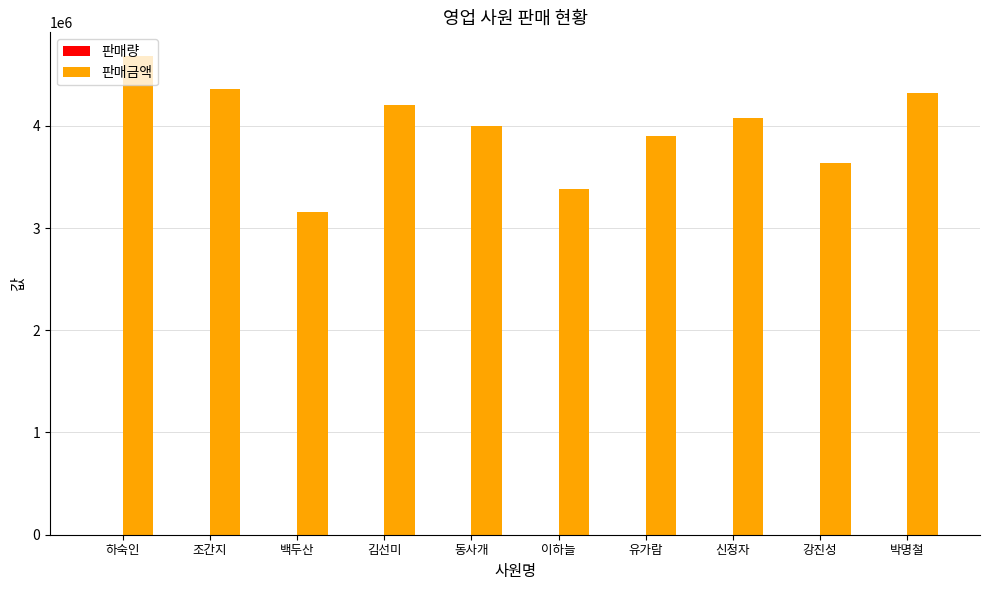

Which series changed the most between 백두산 and 박명철?

판매금액